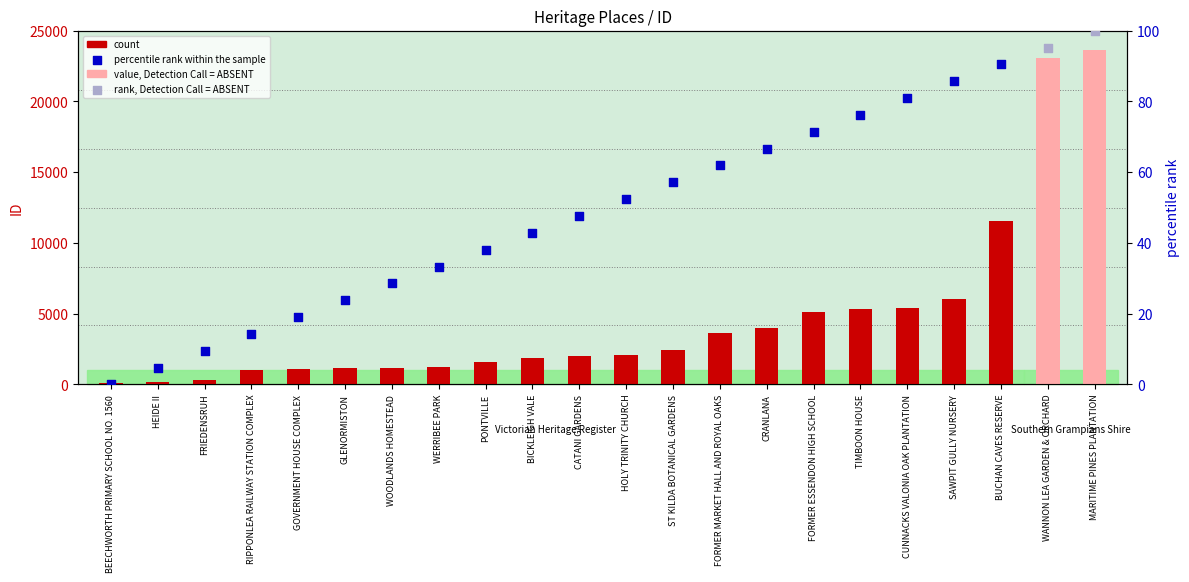

What is the ratio of the value at CUNNACKS VALONIA OAK PLANTATION to the value at BUCHAN CAVES RESERVE?

0.5